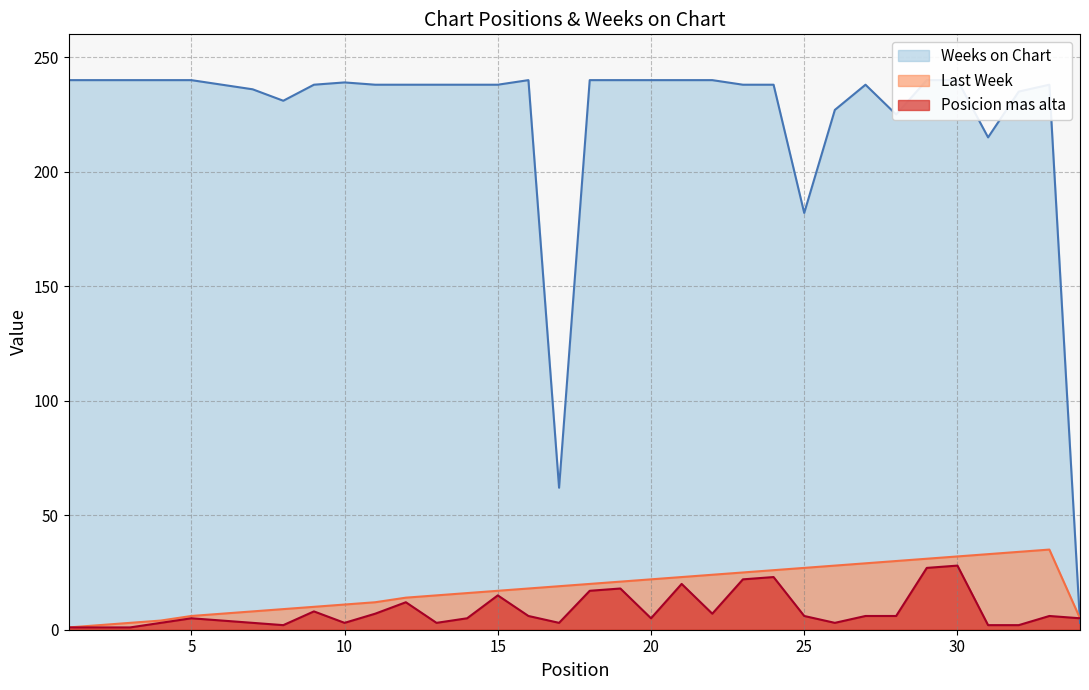

At which category is the sum across all series the highest?

30